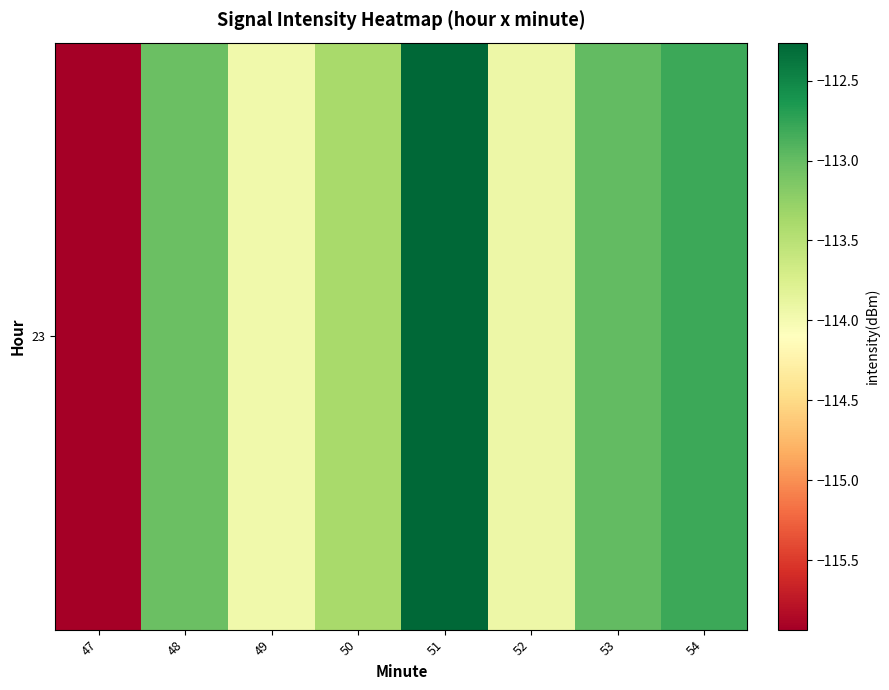

Between 53 and 48, which is larger?

53